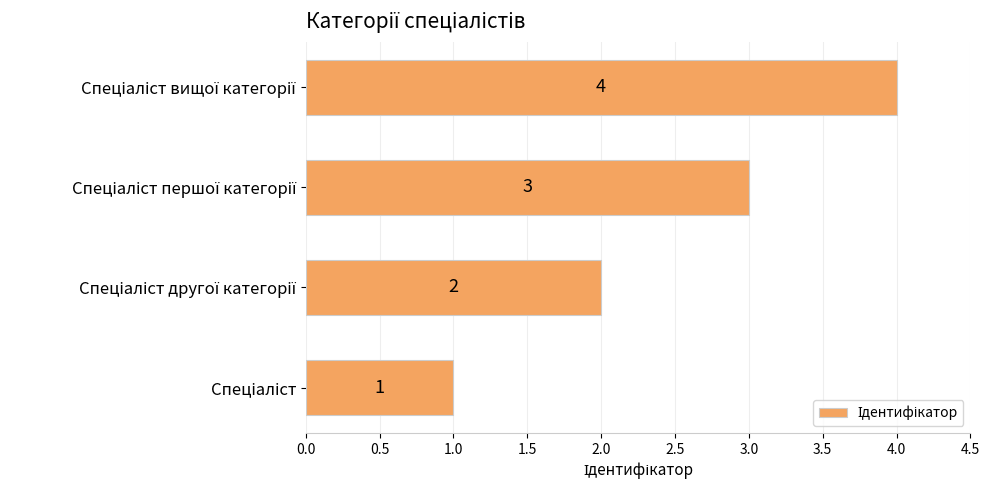

How many categories are shown in the chart?

4